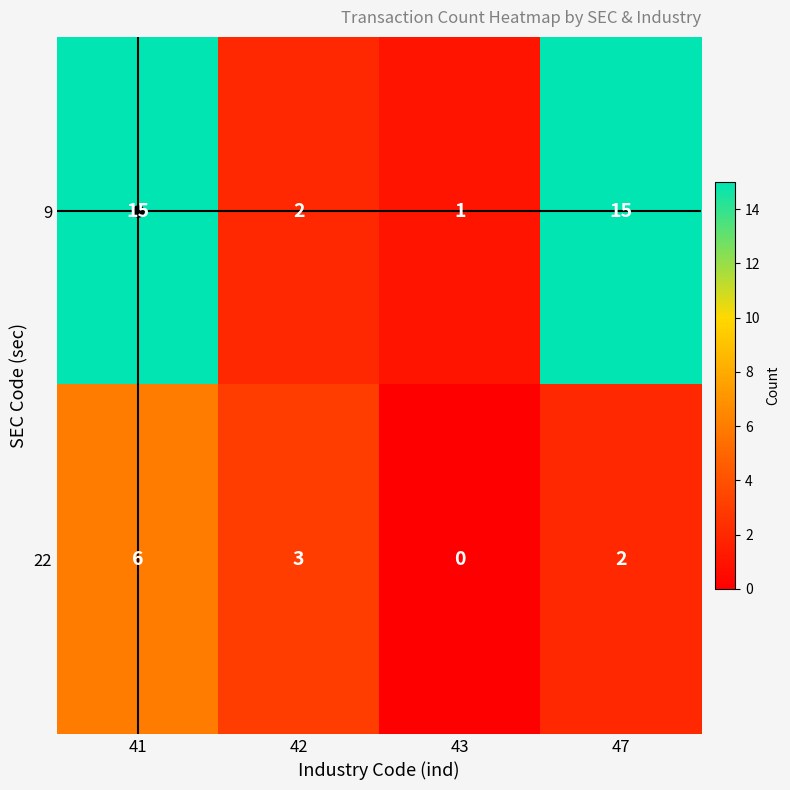

List the series in order of their peak value, lowest first.

22, 9